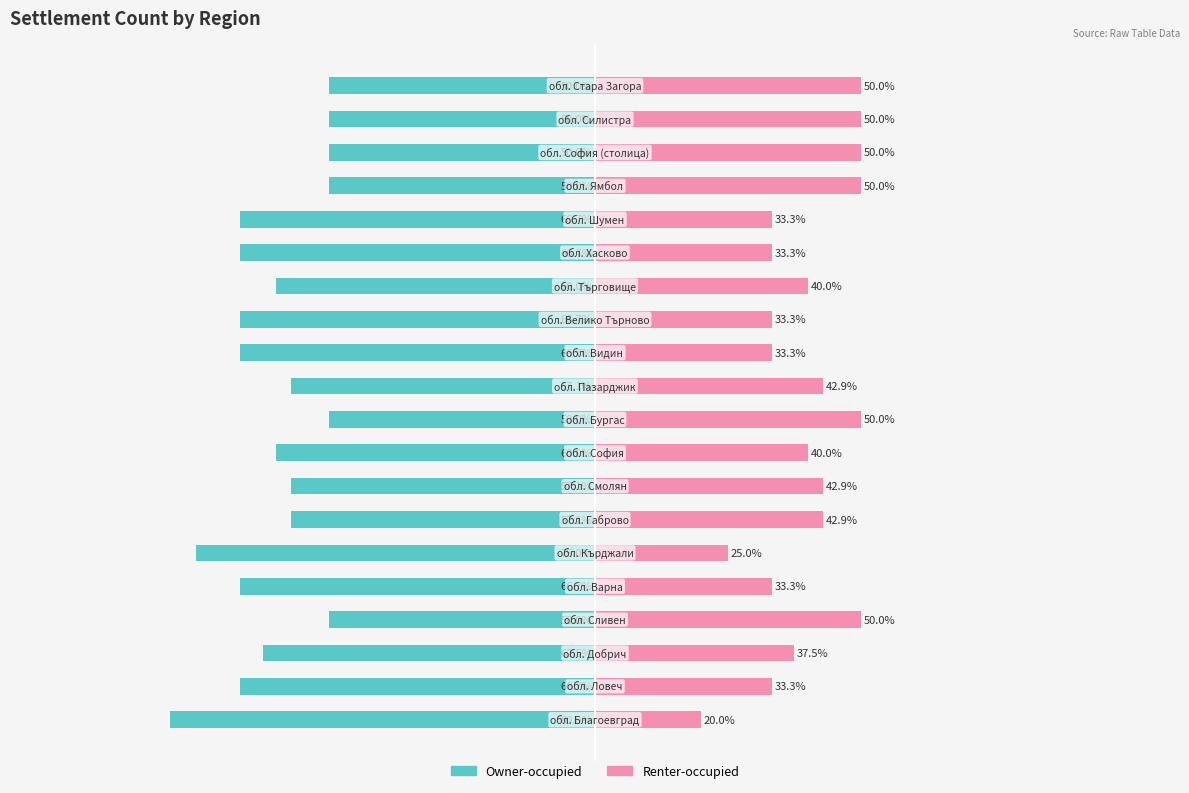

How many values in the Renter-occupied series are below 40?

9